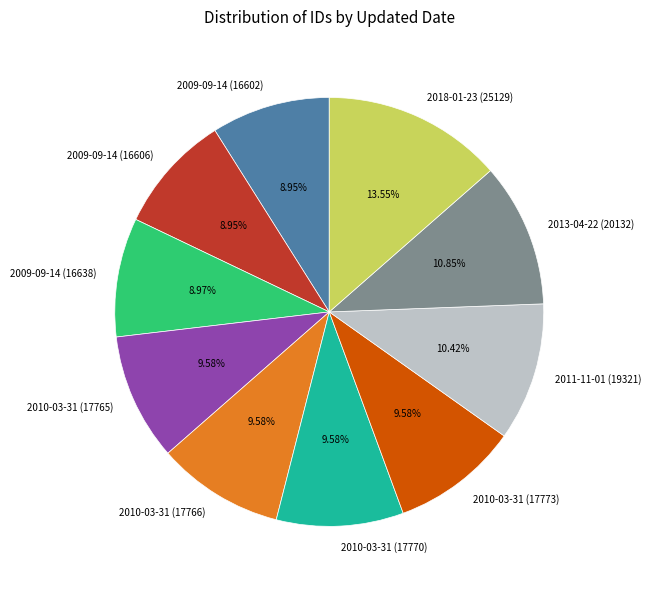

True or false: 2010-03-31 (17766) accounts for 2% of the total.

False